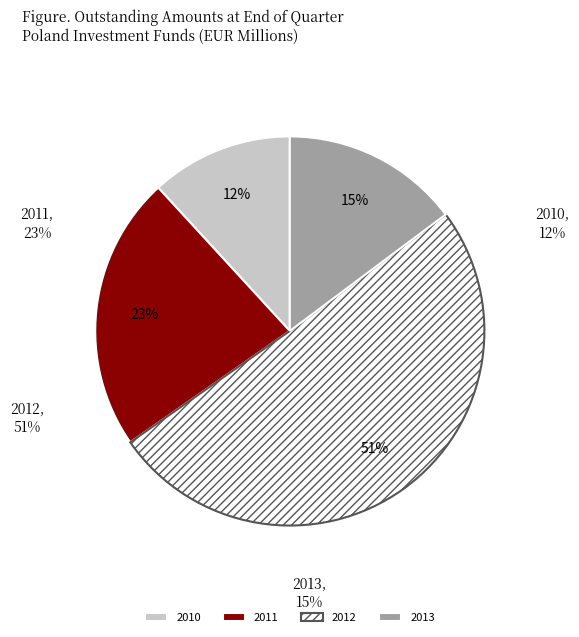

Rank the categories by value from lowest to highest.

2010, 2013, 2011, 2012